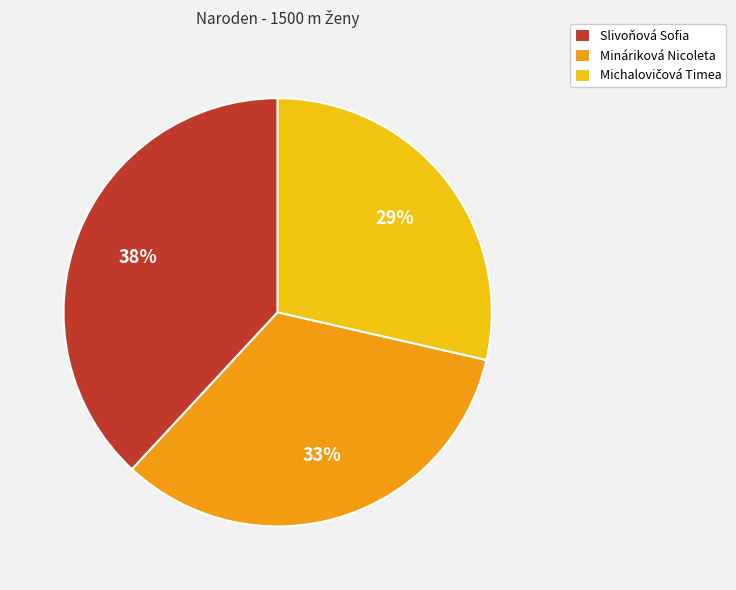

The Slivoňová Sofia slice represents 47% of the pie. True or false?

False